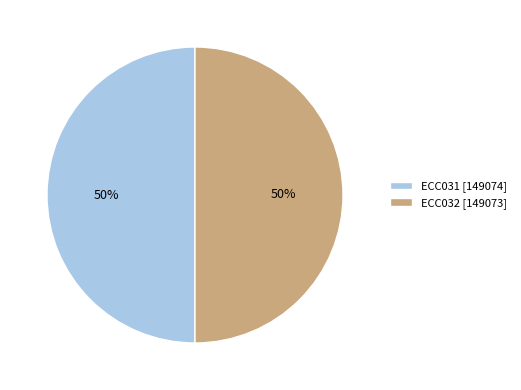

To the nearest percent, what percentage of the pie is ECC031?

50%